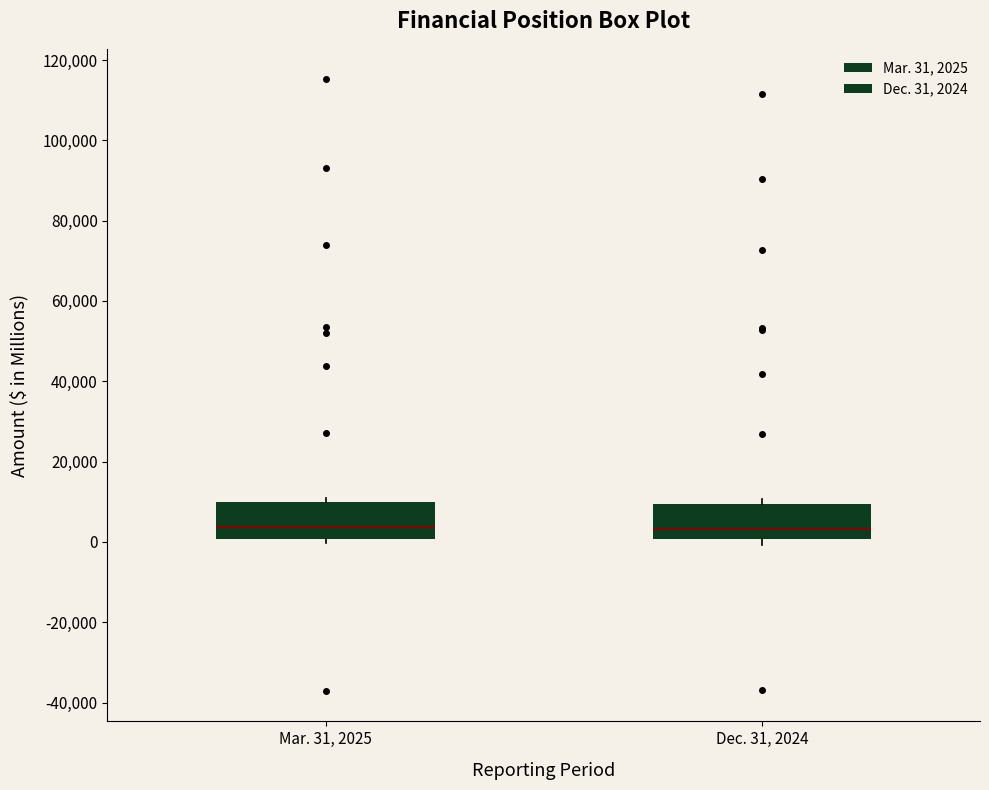

Where is the upper edge of the box for Mar. 31, 2025 on the y-axis? The values are not printed on the chart, so give them approximately, as read against the axis.

10000